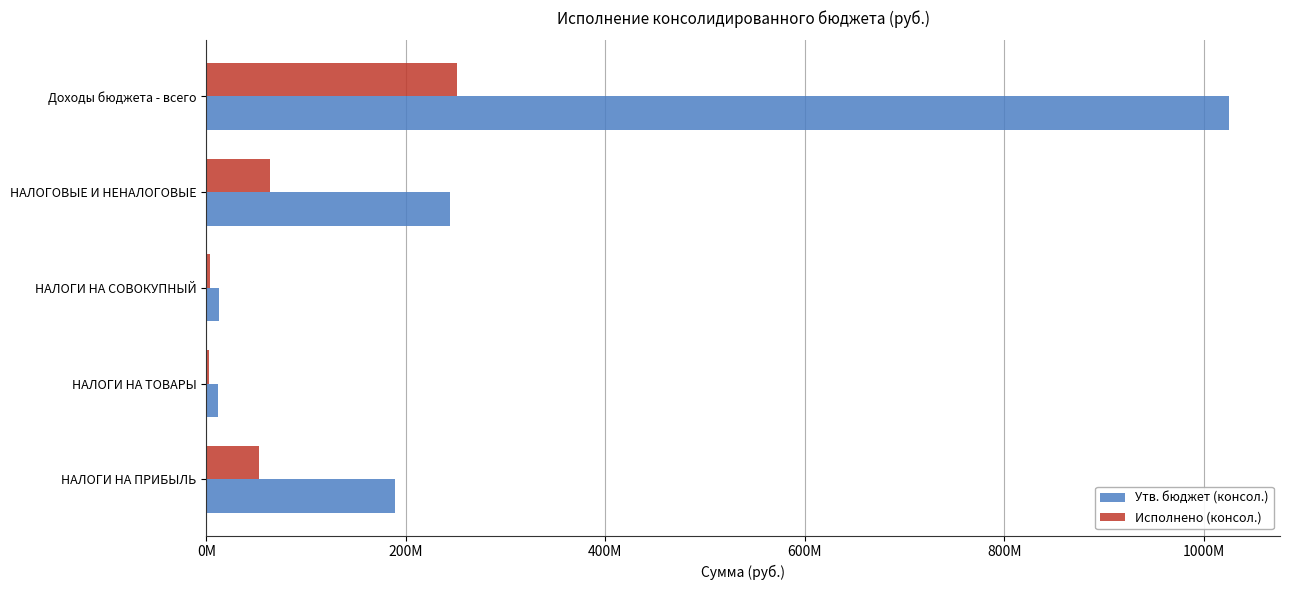

What is the greatest value displayed?

1025240199.8